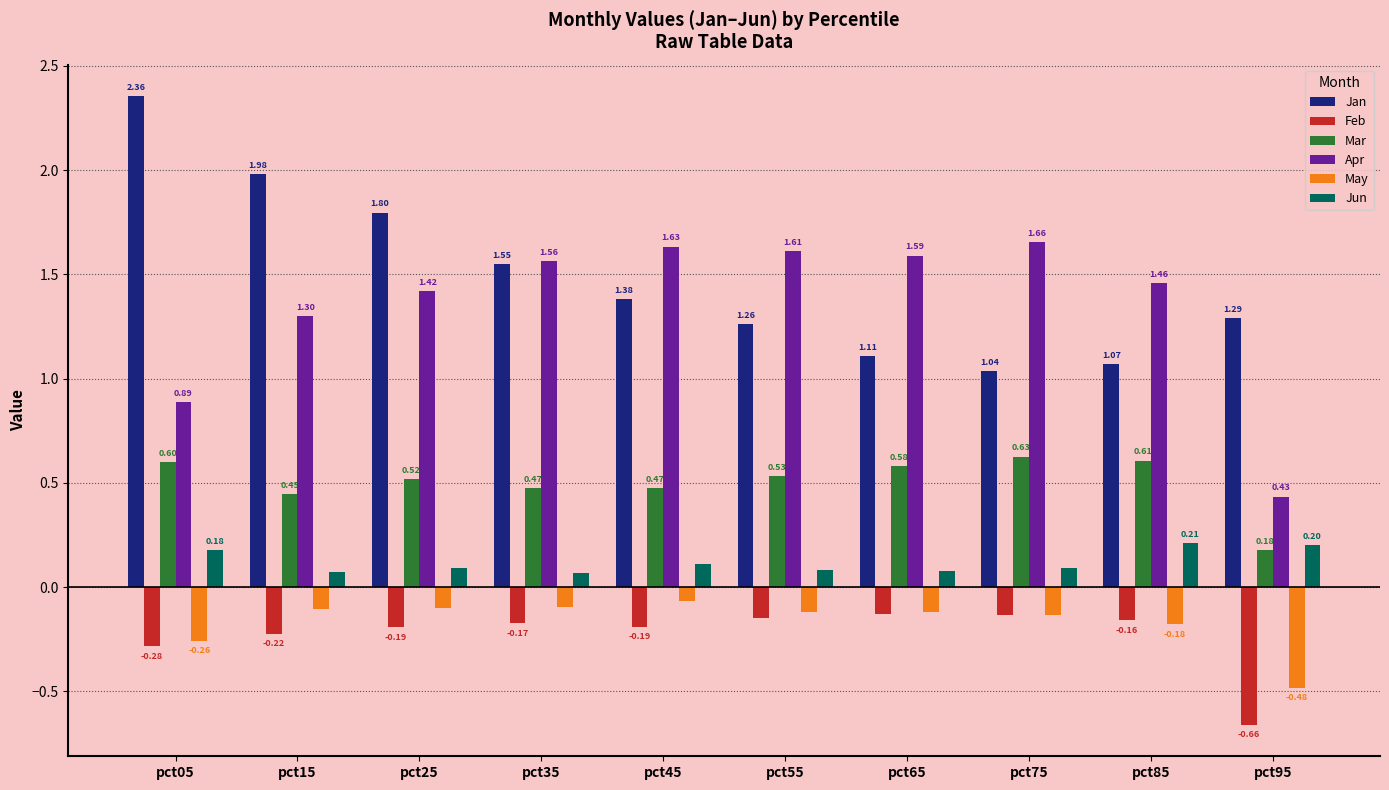

What is the difference between the maximum and minimum values in the Jan series?

1.3